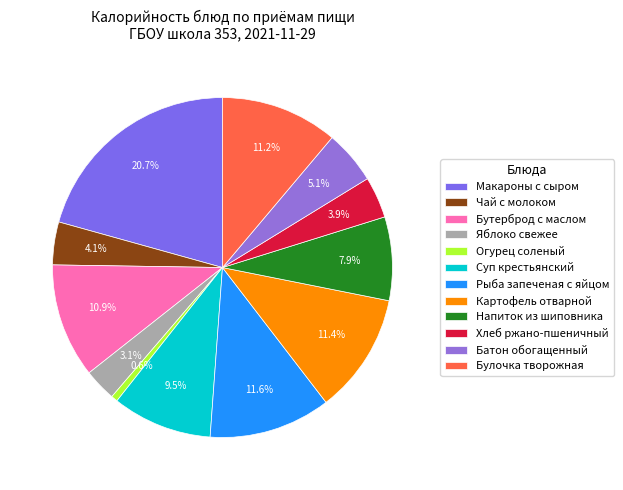

Does Суп крестьянский represent more than half of the total?

No